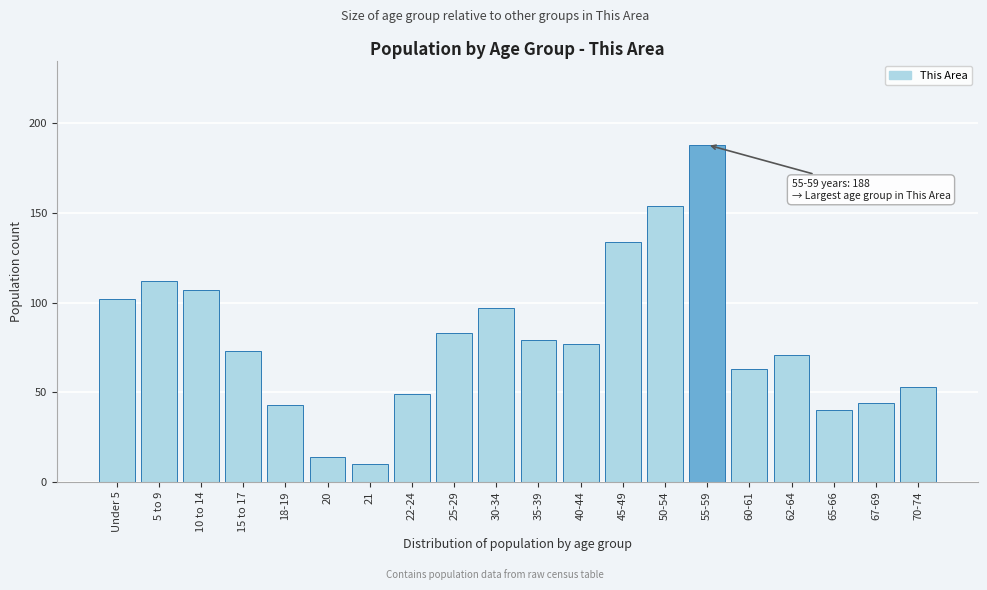

Reading left to right, extract all data points from this chart.

Under 5=102	5 to 9=112	10 to 14=107	15 to 17=73	18-19=43	20=14	21=10	22-24=49	25-29=83	30-34=97	35-39=79	40-44=77	45-49=134	50-54=154	55-59=188	60-61=63	62-64=71	65-66=40	67-69=44	70-74=53